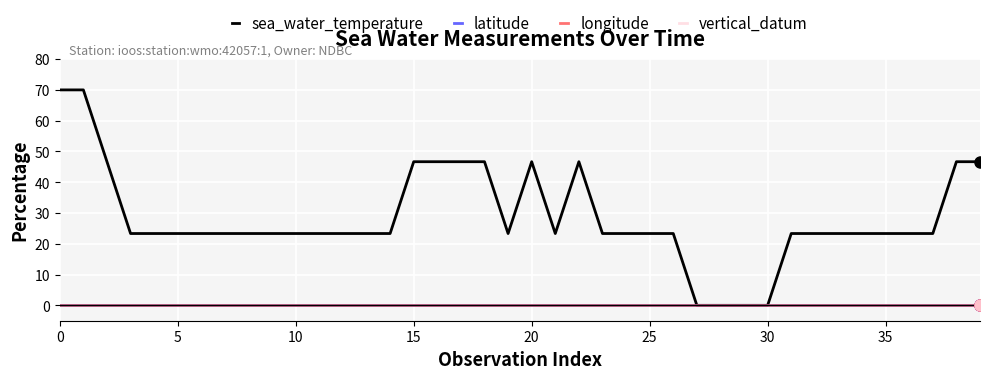

Does the chart have visible grid lines?

Yes